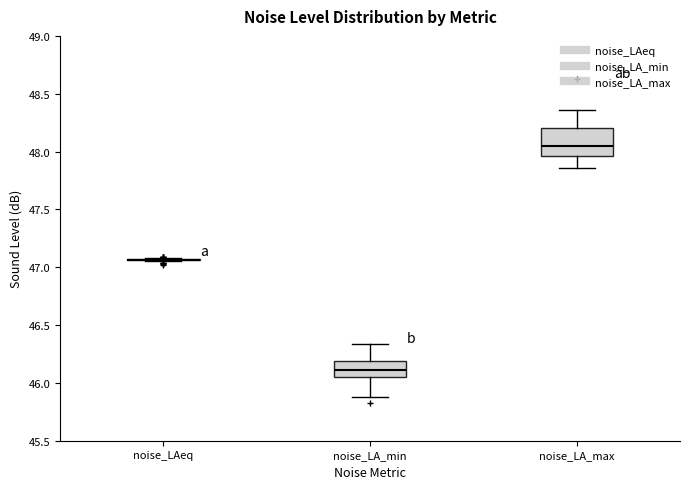

Reading left to right, read every box against the y-axis: the position of its median line, the range the box covers, and the ends of its whiskers. The values are not printed on the chart, so give them approximately, as read against the axis.

noise_LAeq: box collapsed to a line at 47.05, whiskers 47.05 to 47.10
noise_LA_min: median 46.10, box 46.05 to 46.20, whiskers 45.90 to 46.35
noise_LA_max: median 48.05, box 47.95 to 48.20, whiskers 47.85 to 48.35